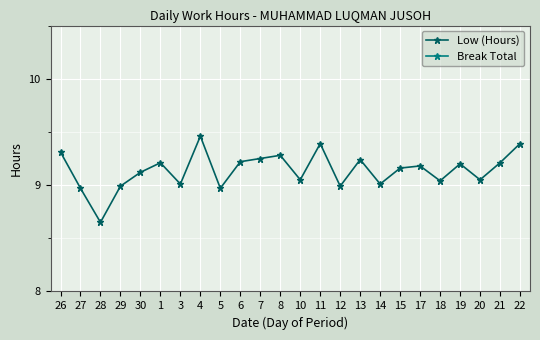

Reading left to right, list all the values displayed in this chart.

Low (Hours): 26=9.3	27=9.0	28=8.7	29=9.0	30=9.1	1=9.2	3=9.0	4=9.5	5=9.0	6=9.2	7=9.2	8=9.3	10=9.1	11=9.4	12=9.0	13=9.2	14=9.0	15=9.2	17=9.2	18=9.0	19=9.2	20=9.1	21=9.2	22=9.4
Break Total: 26=0.0	27=0.0	28=0.0	29=0.0	30=0.0	1=0.0	3=0.0	4=0.0	5=0.0	6=0.0	7=0.0	8=0.0	10=0.0	11=0.0	12=0.0	13=0.0	14=0.0	15=0.0	17=0.0	18=0.0	19=0.0	20=0.0	21=0.0	22=0.0